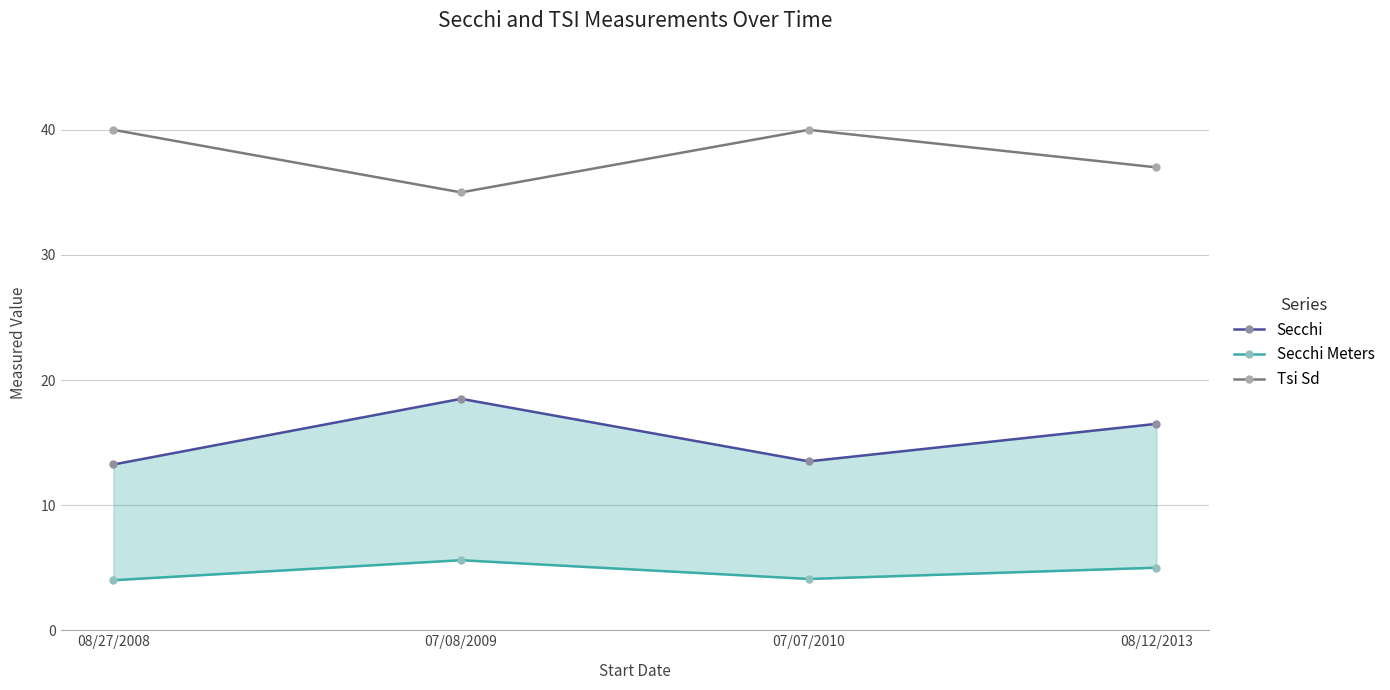

At which category does Tsi Sd reach its first local peak?

07/07/2010